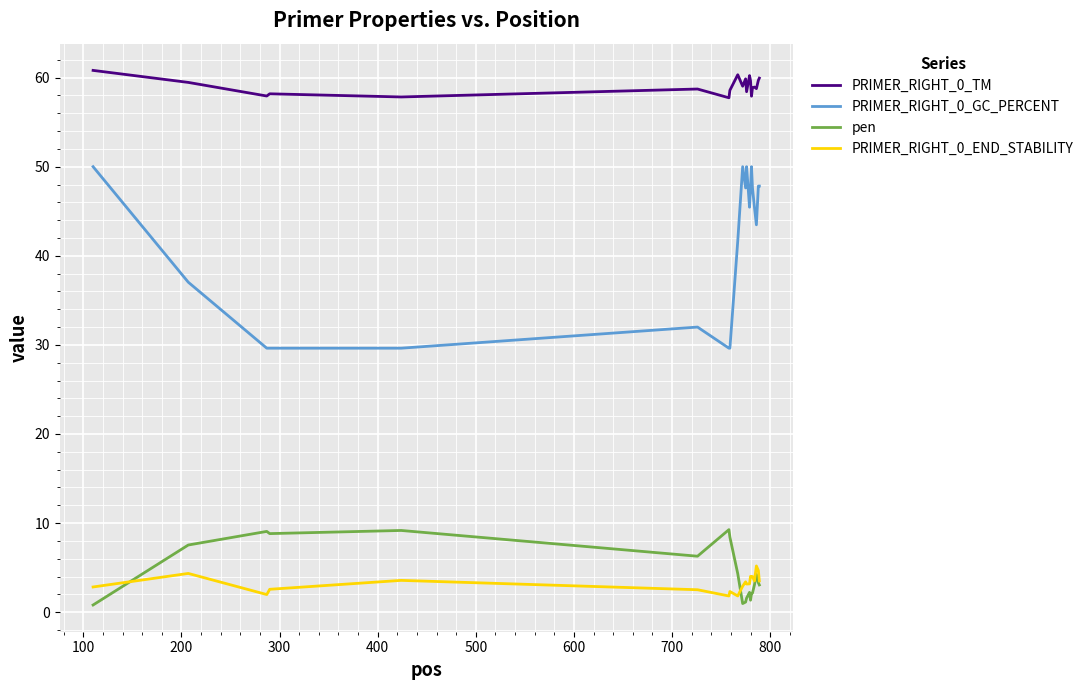

True or false: PRIMER_RIGHT_0_END_STABILITY and PRIMER_RIGHT_0_GC_PERCENT cross at least once.

False